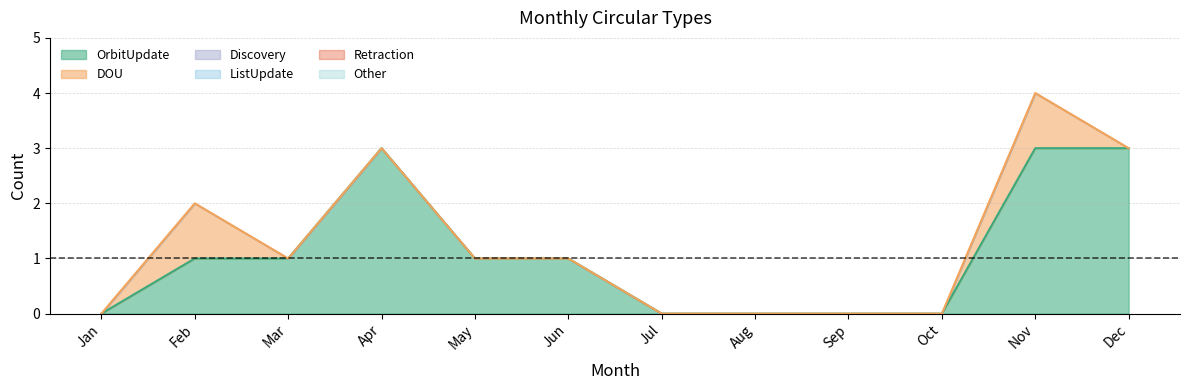

True or false: Other and Retraction cross at least once.

False